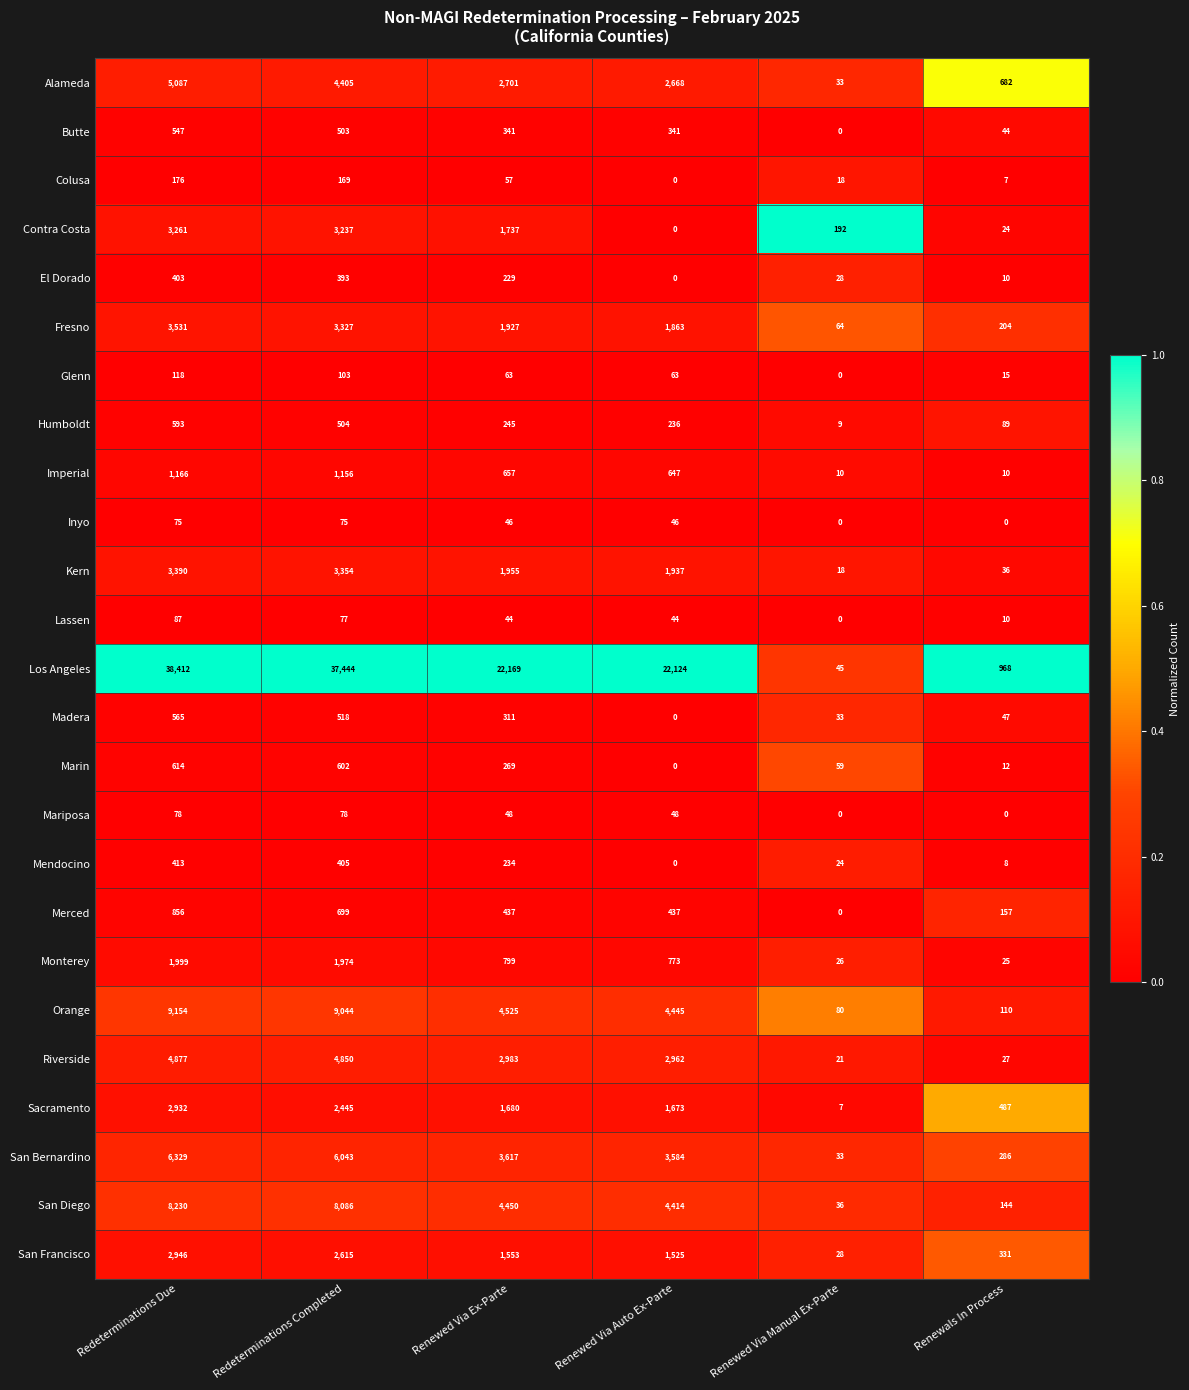

What is the sum of all Monterey values?

5596